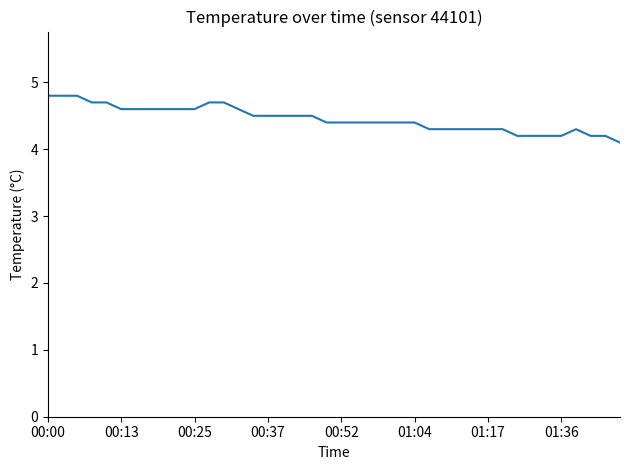

What is the maximum value shown in the chart?

4.8